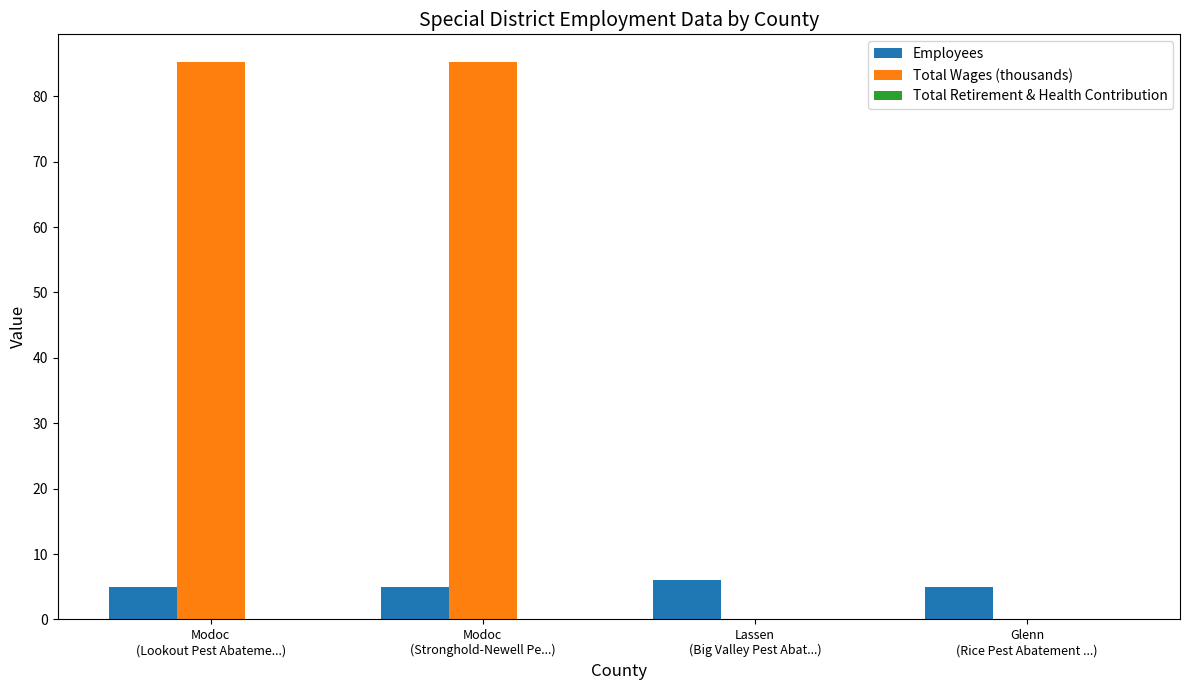

What is the greatest value displayed?

85.2